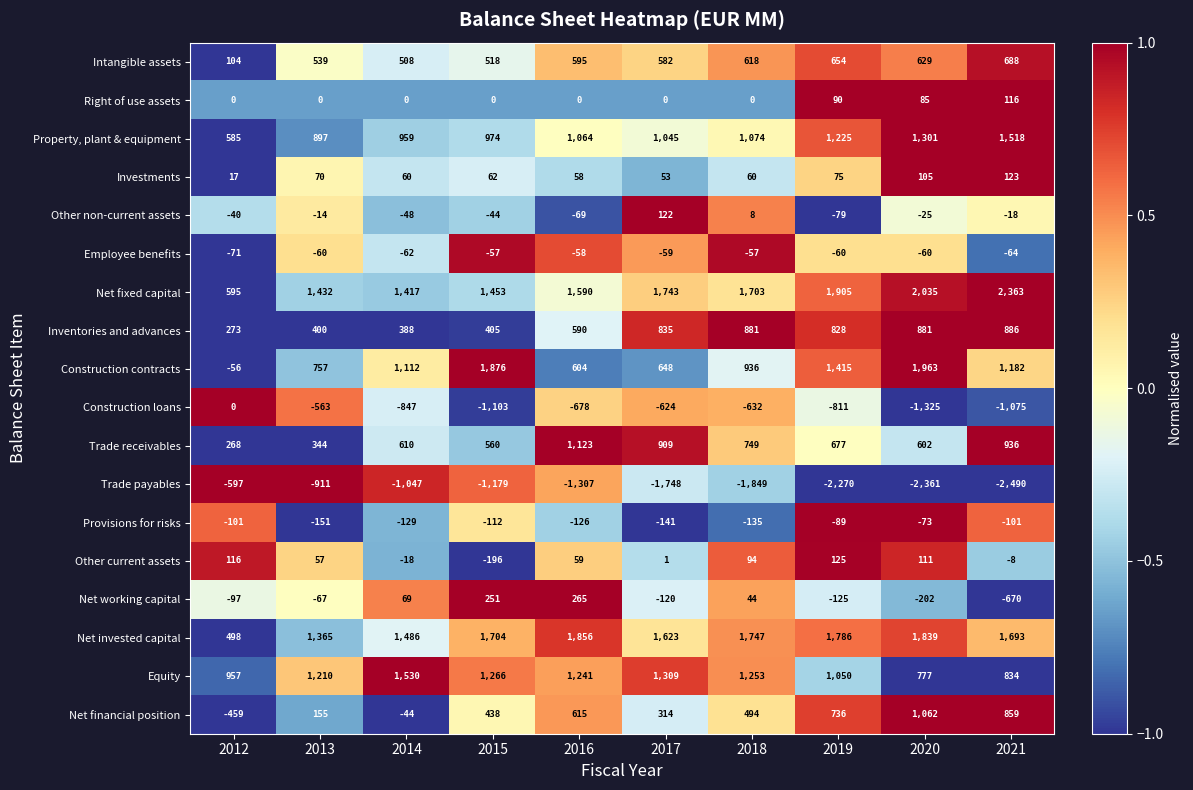

Read the Net invested capital value at 2018, to the nearest 10.

1750